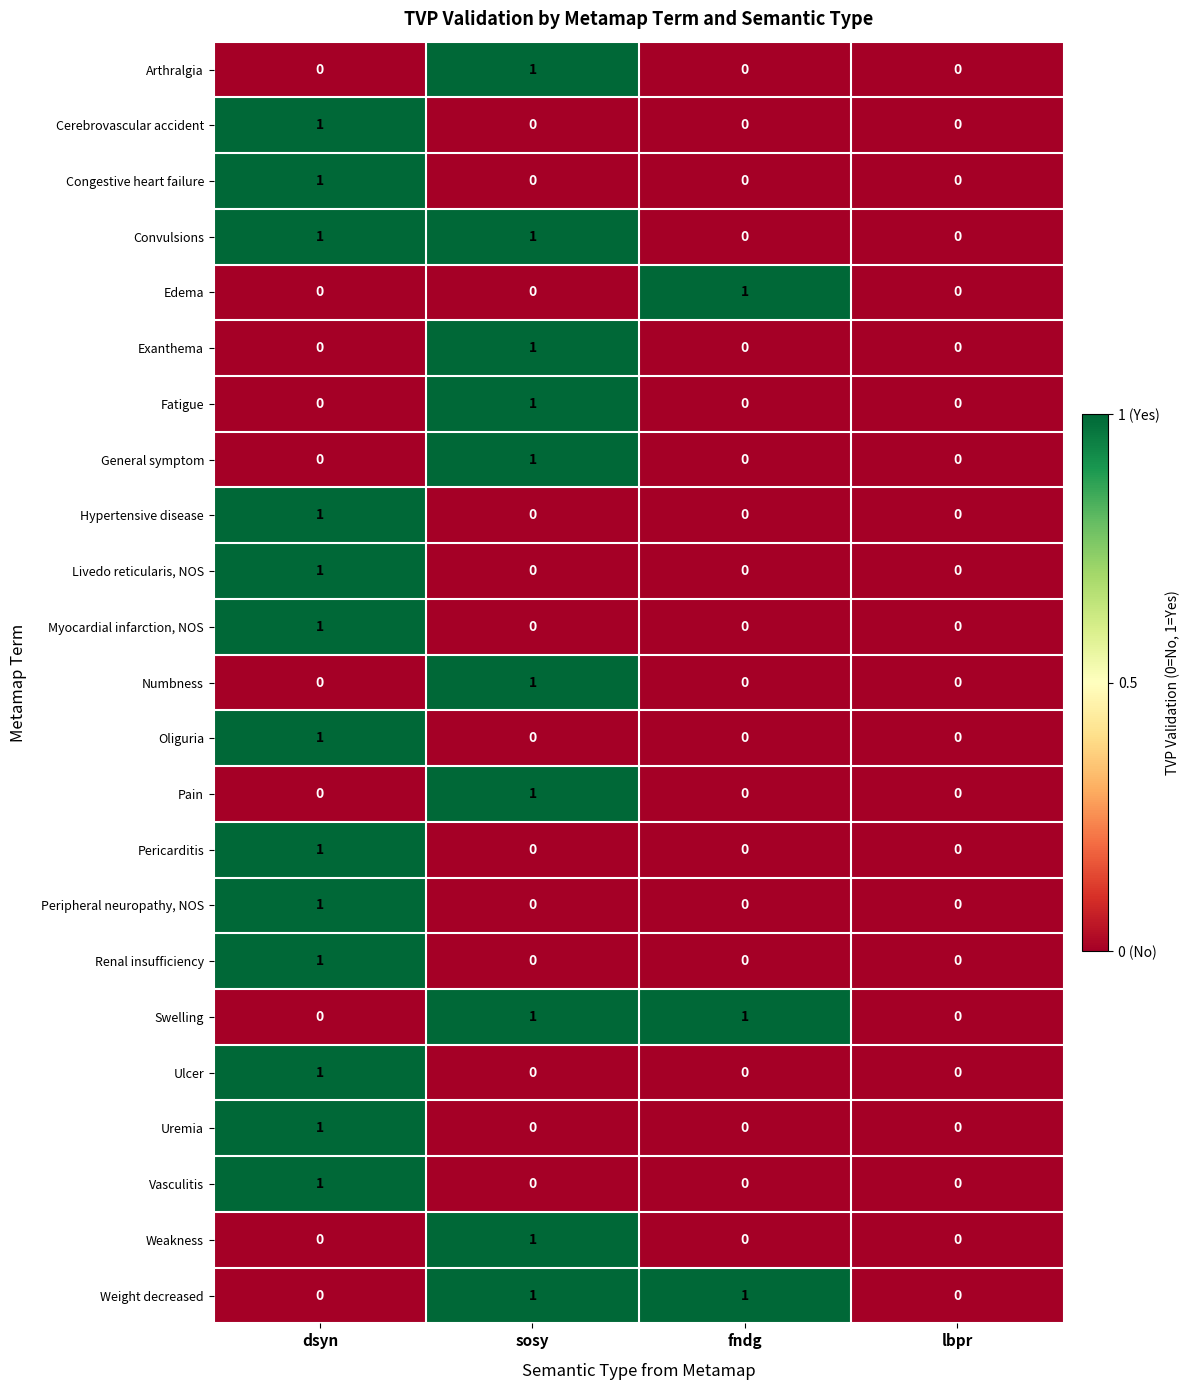

Which category has the highest value in the Weakness series?

sosy